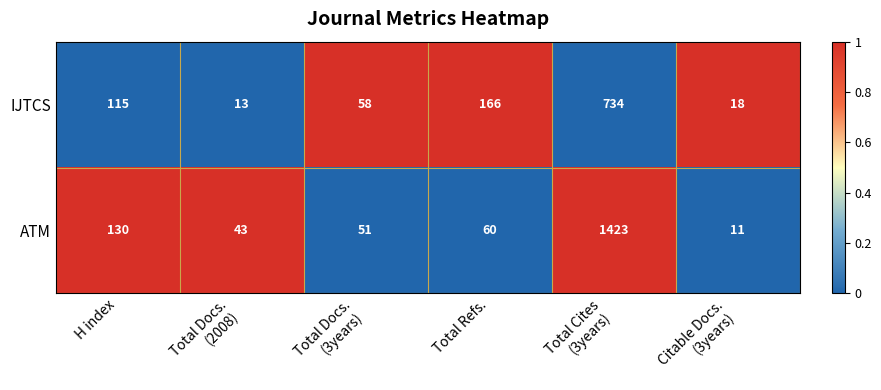

What is the smallest value displayed?

11